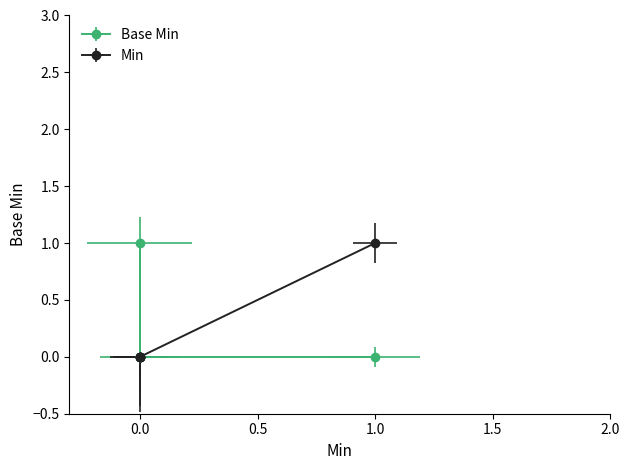

How many interior local peaks does the Base Min series have?

1